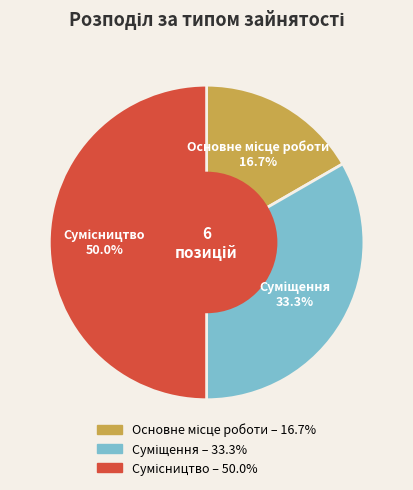

The Суміщення slice represents 33% of the pie. True or false?

True